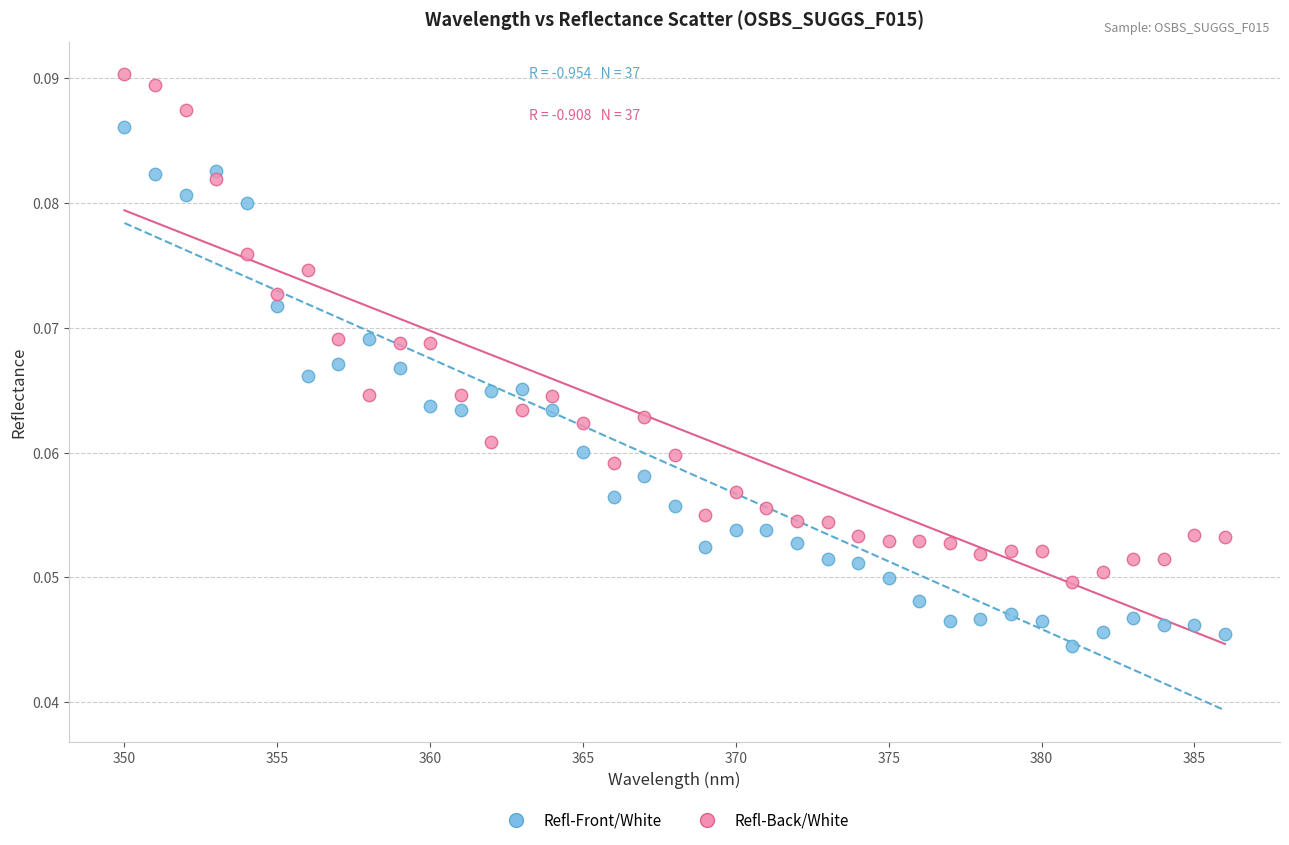

Which series reaches the minimum Y coordinate?

Refl-Front/White